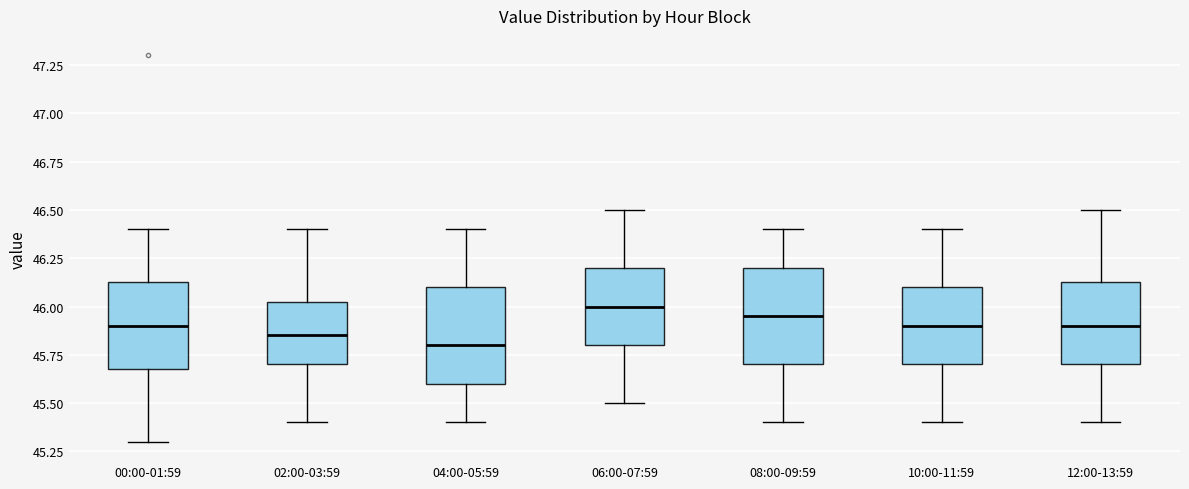

Reading left to right, transcribe this box plot: for each box, give where its median line is, the range the box spans, and where its two whiskers end, as read against the y-axis. The values are not printed on the chart, so give them approximately, as read against the axis.

00:00-01:59: median 45.90, box 45.70 to 46.15, whiskers 45.30 to 46.40
02:00-03:59: median 45.85, box 45.70 to 46.05, whiskers 45.40 to 46.40
04:00-05:59: median 45.80, box 45.60 to 46.10, whiskers 45.40 to 46.40
06:00-07:59: median 46.00, box 45.80 to 46.20, whiskers 45.50 to 46.50
08:00-09:59: median 45.95, box 45.70 to 46.20, whiskers 45.40 to 46.40
10:00-11:59: median 45.90, box 45.70 to 46.10, whiskers 45.40 to 46.40
12:00-13:59: median 45.90, box 45.70 to 46.15, whiskers 45.40 to 46.50